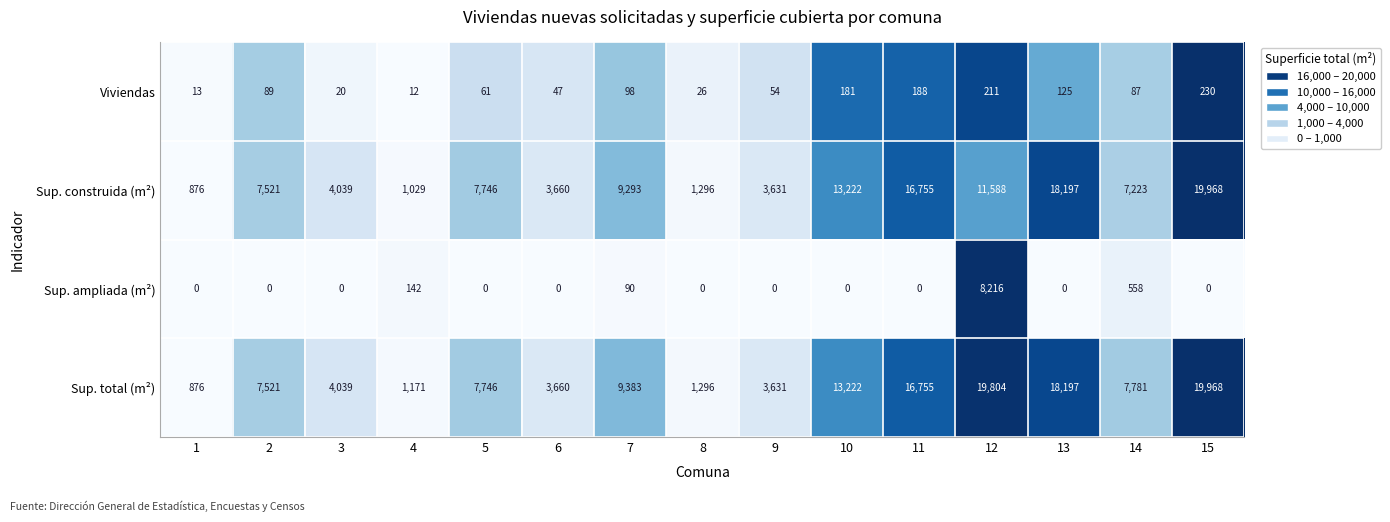

What is the difference between the highest and lowest values at 2?

7521